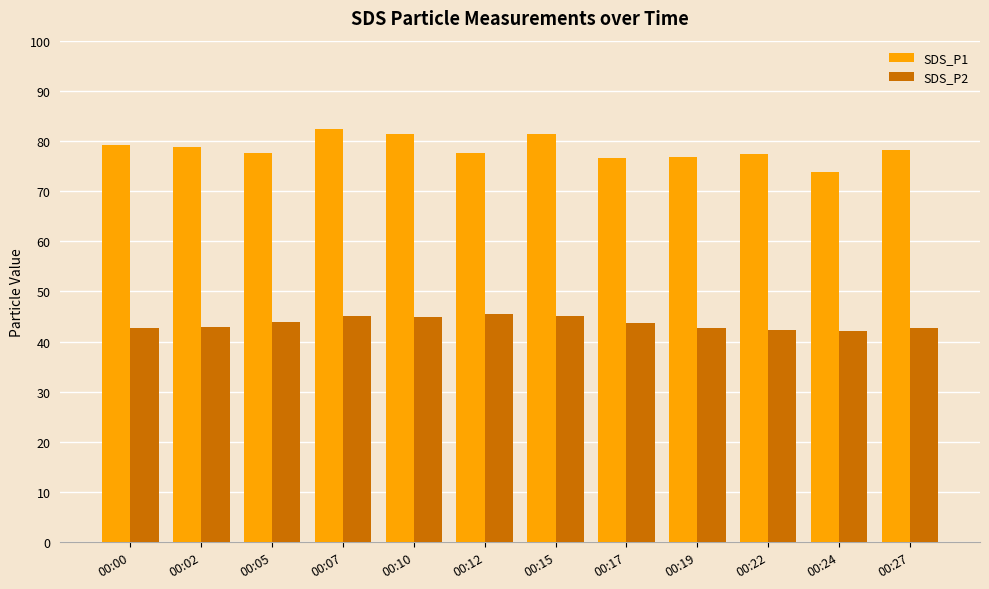

What is the sum of the SDS_P2 values at 00:02 and 00:24?

85.1